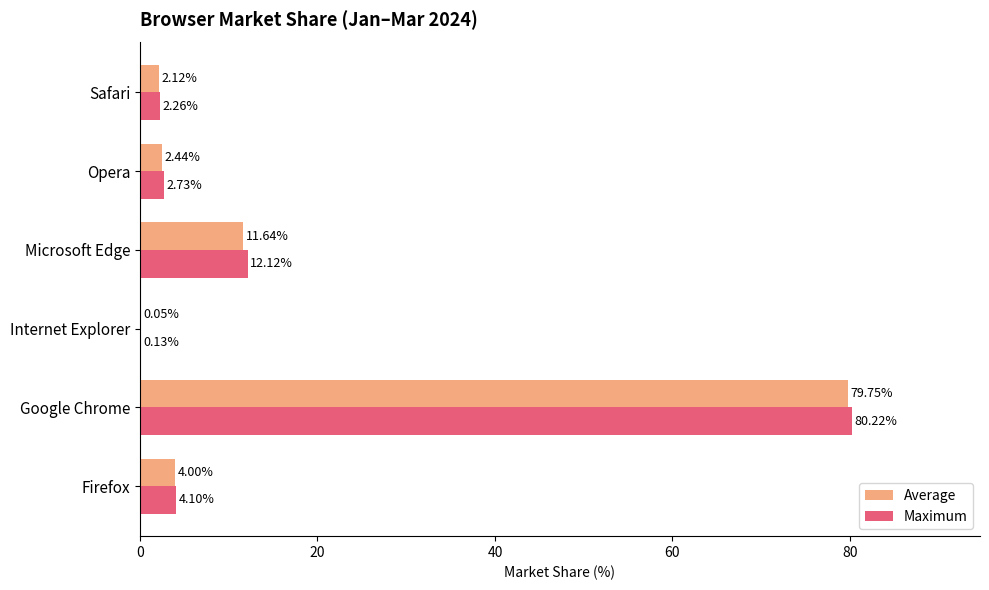

At which category is the sum across all series the highest?

Google Chrome